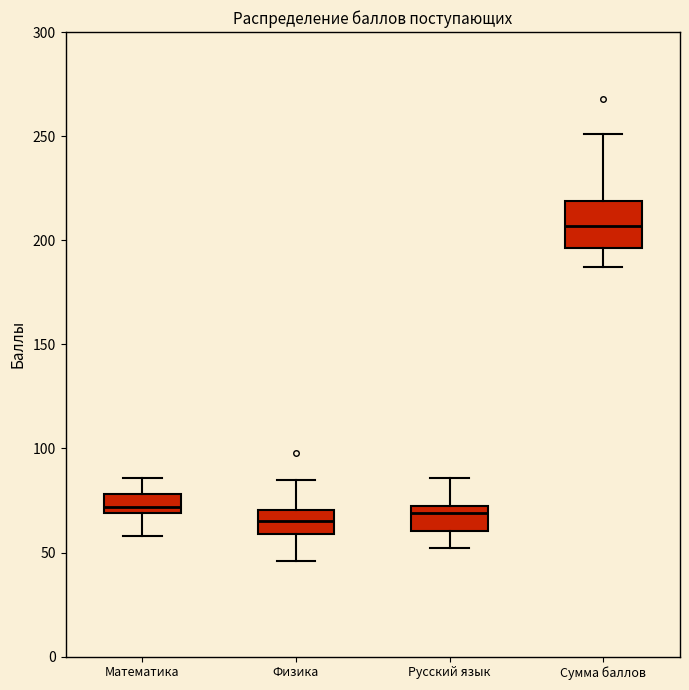

Reading left to right, transcribe this box plot: for each box, give where its median line is, the range the box spans, and where its two whiskers end, as read against the y-axis. The values are not printed on the chart, so give them approximately, as read against the axis.

Математика: median 70 (inside the box), box 70 to 80, whiskers 60 to 85
Физика: median 65, box 60 to 70, whiskers 45 to 85
Русский язык: median 70 (just below the box's upper edge), box 60 to 70, whiskers 50 to 85
Сумма баллов: median 205, box 195 to 220, whiskers 185 to 250